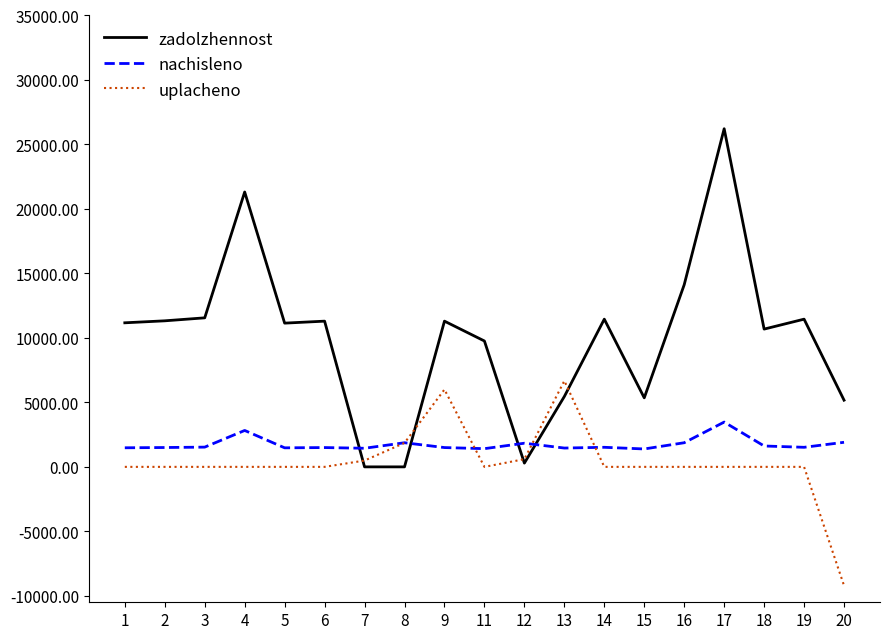

The value of nachisleno at 3 is 1530.9. True or false?

True